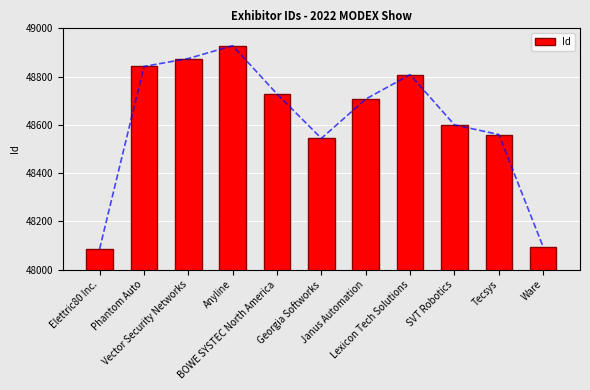

Which category has the lowest value across all series?

Elettric80 Inc.